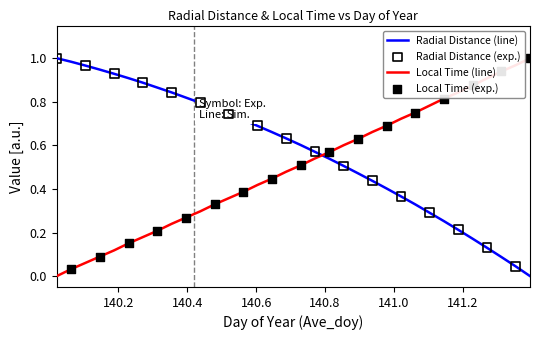

True or false: Radial Distance (line) and Local Time (line) cross at least once.

True